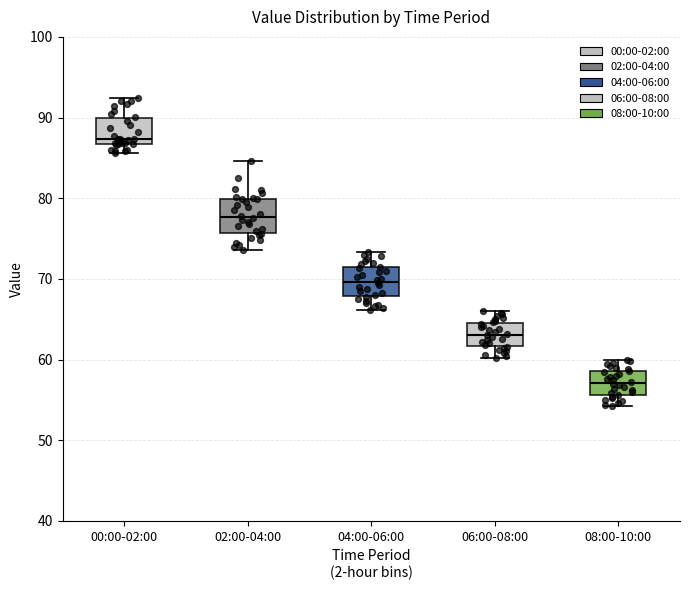

Reading left to right, read every box against the y-axis: the position of its median line, the range the box covers, and the ends of its whiskers. The values are not printed on the chart, so give them approximately, as read against the axis.

00:00-02:00: median 87 (just above the box's lower edge), box 87 to 90, whiskers 86 to 92
02:00-04:00: median 78, box 76 to 80, whiskers 74 to 85
04:00-06:00: median 70, box 68 to 71, whiskers 66 to 73
06:00-08:00: median 63, box 62 to 65, whiskers 60 to 66
08:00-10:00: median 57, box 56 to 59, whiskers 54 to 60